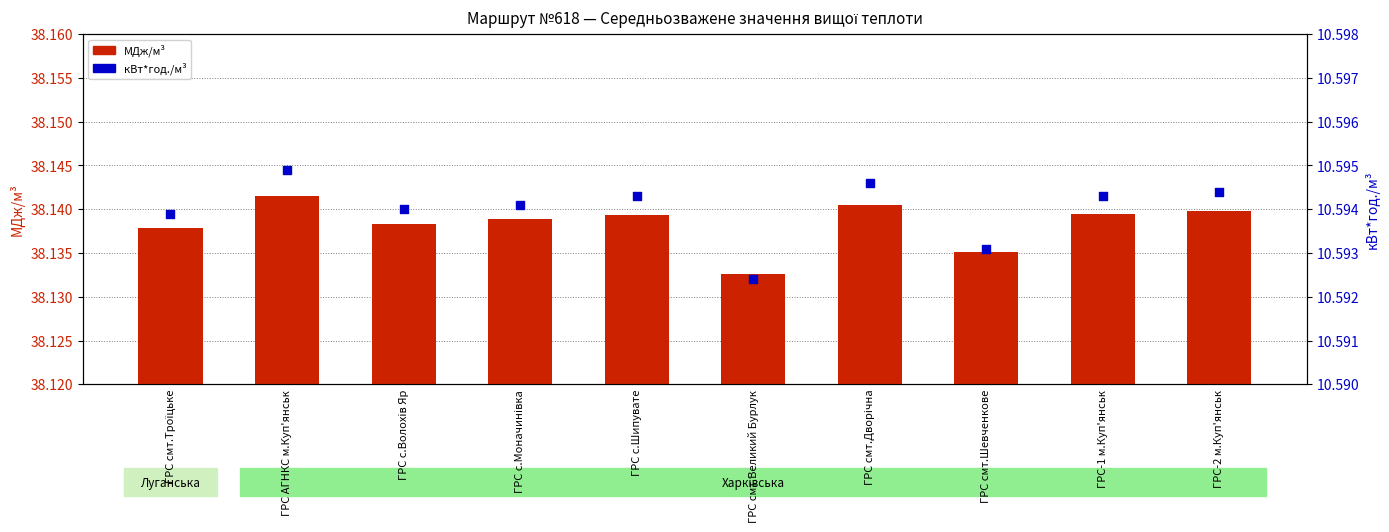

Which series reaches the maximum Y coordinate?

МДж/м³